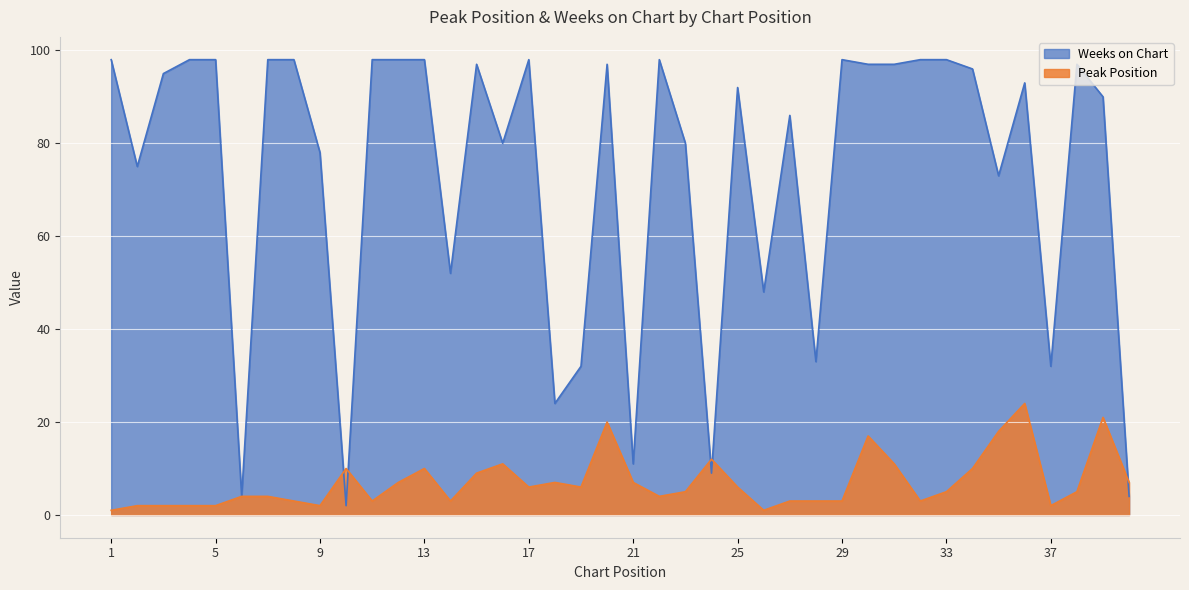

In Weeks on Chart, how many points are higher than both neighbors (excluding endpoints)?

9